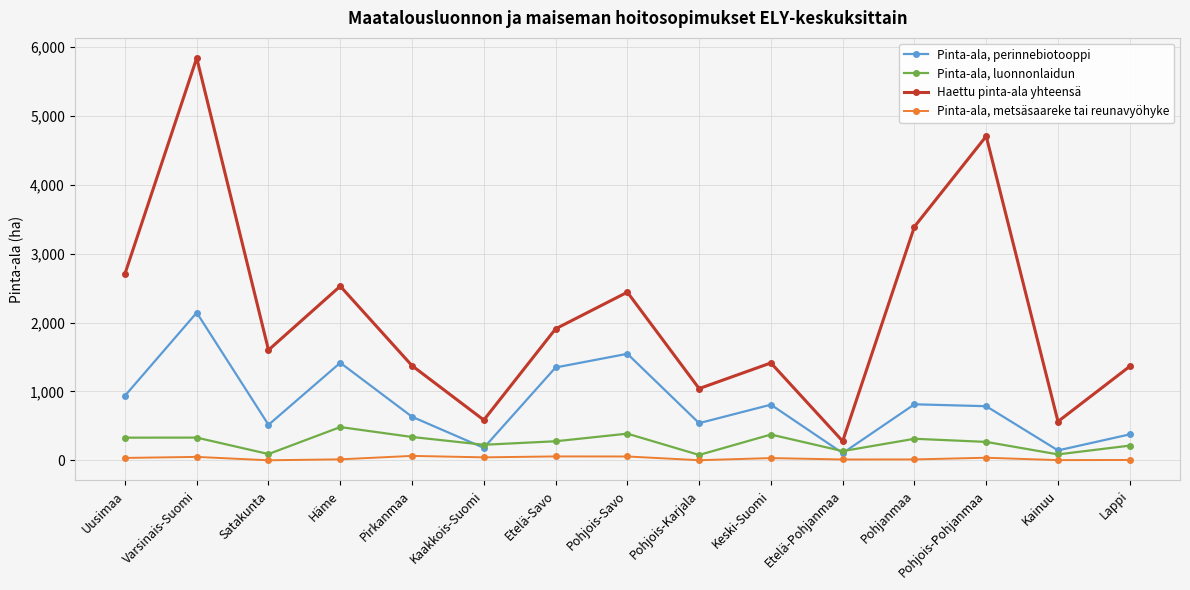

True or false: Pinta-ala, perinnebiotooppi has a value of 143.6 at Kainuu.

True